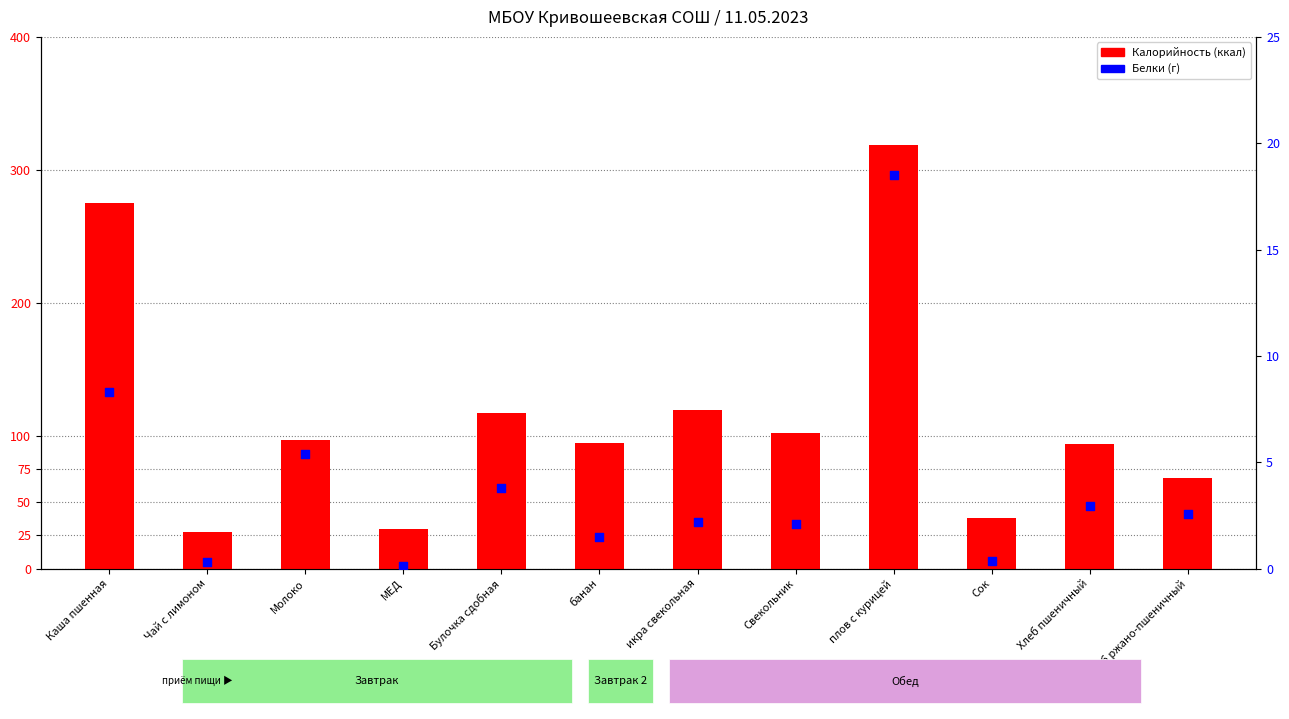

Is the value of Калорийность at МЕД greater than the value of Белки at Каша пшенная?

Yes